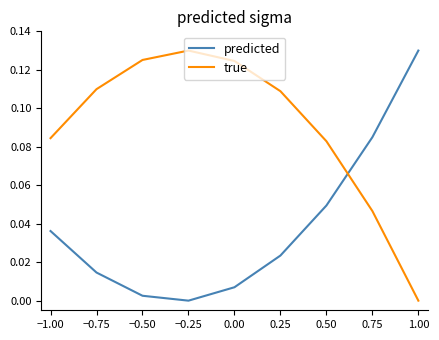

Is it true that true equals 0.0 at 0.75?

True